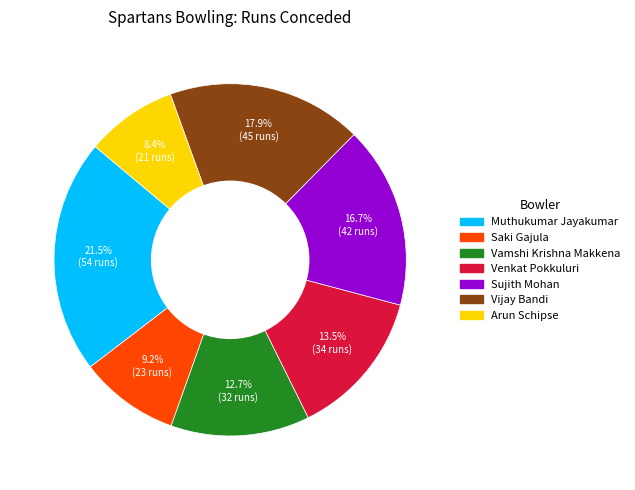

To the nearest percent, what is the average slice percentage?

14%